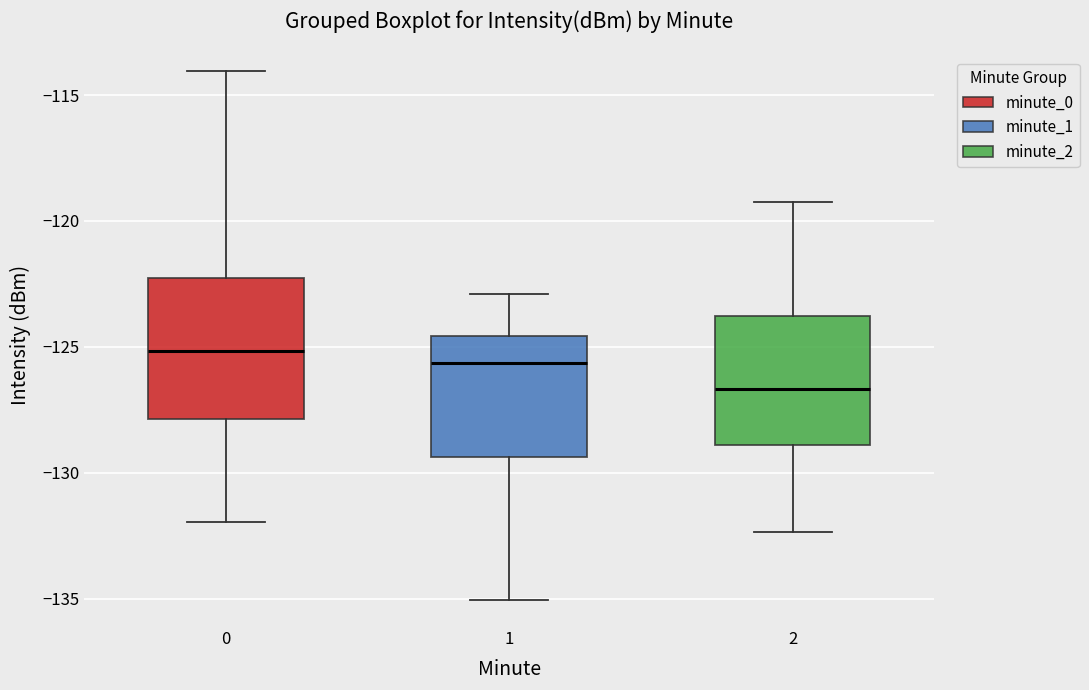

Reading left to right, read every box against the y-axis: the position of its median line, the range the box covers, and the ends of its whiskers. The values are not printed on the chart, so give them approximately, as read against the axis.

0: median -125.0, box -128.0 to -122.0, whiskers -132.0 to -114.0
1: median -125.5, box -129.5 to -124.5, whiskers -135.0 to -123.0
2: median -126.5, box -129.0 to -124.0, whiskers -132.5 to -119.0